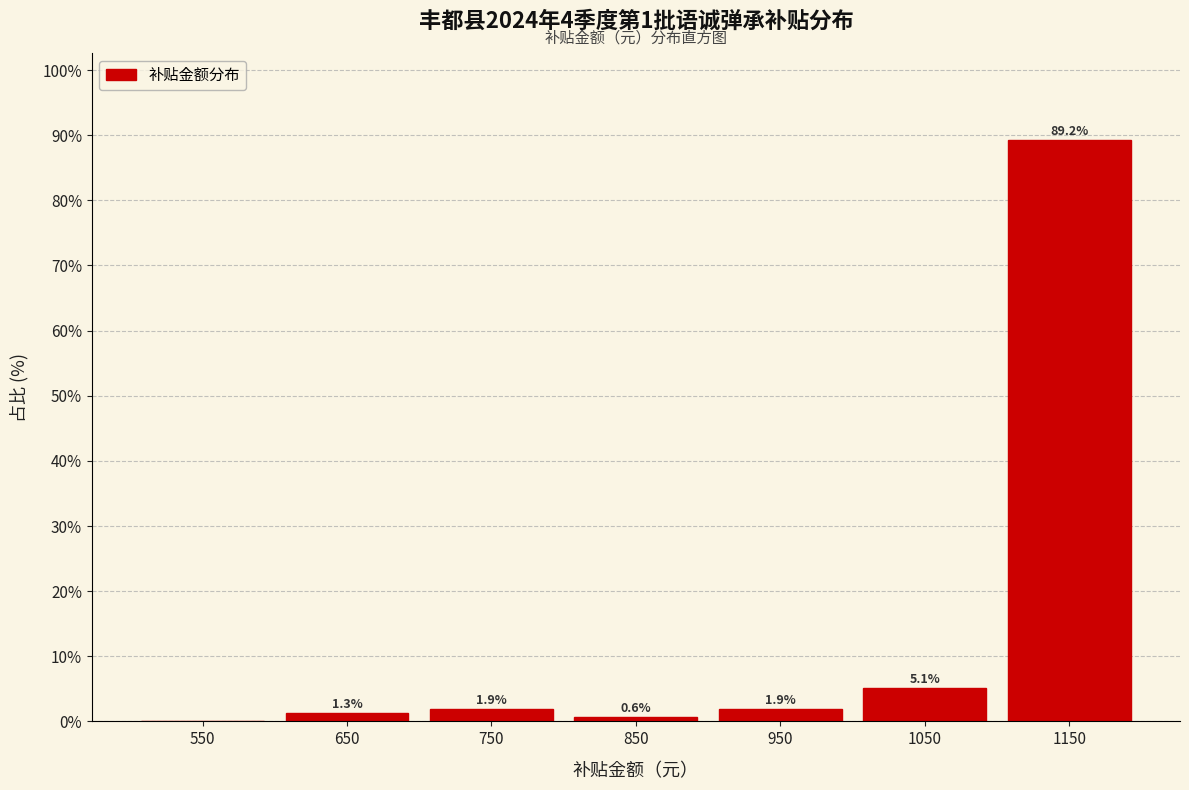

Over which range of the x-axis is the bar tallest?

1100 to 1200